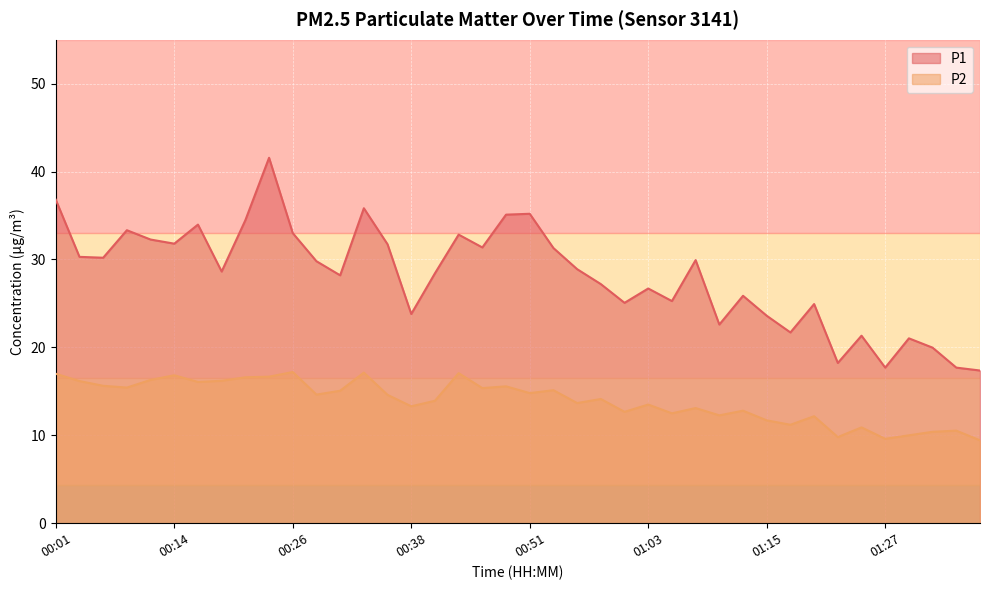

At which category is the sum across all series the highest?

00:23